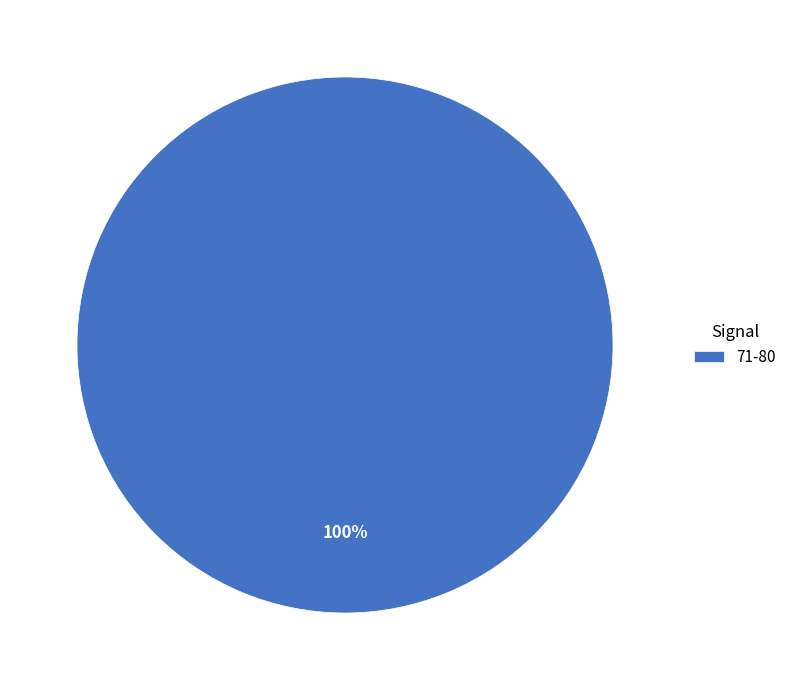

What percentage is the 71-80 slice, to the nearest percent?

100%